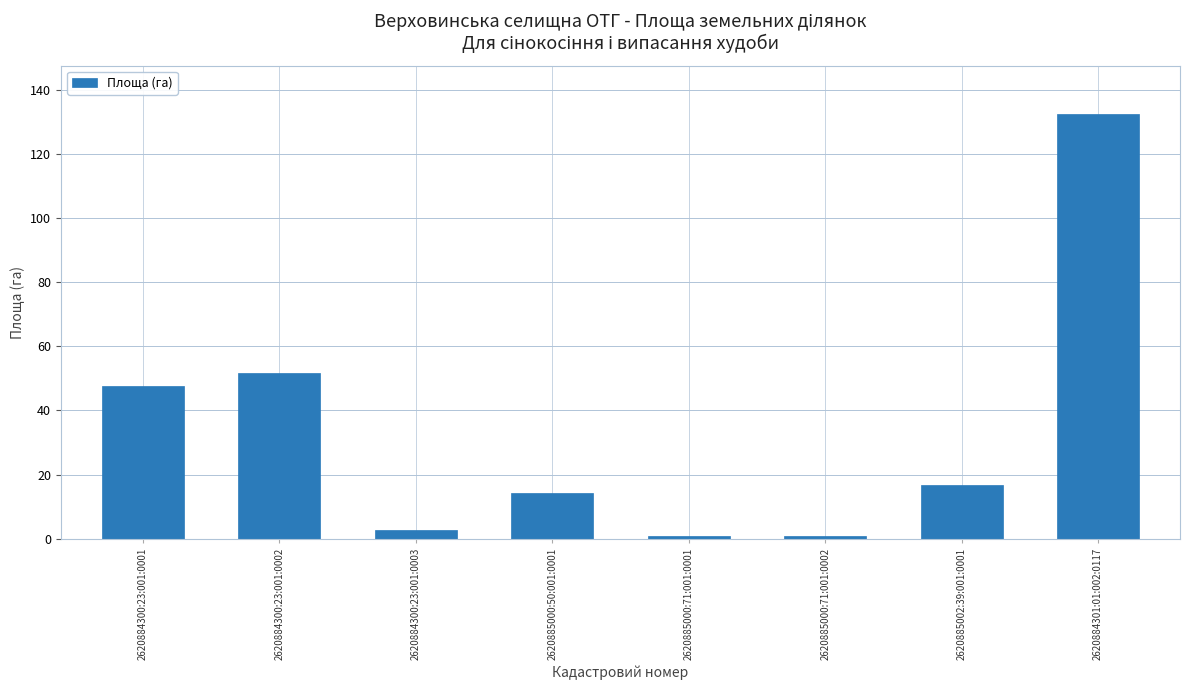

Read the value at 2620884301:01:002:0117.

132.7